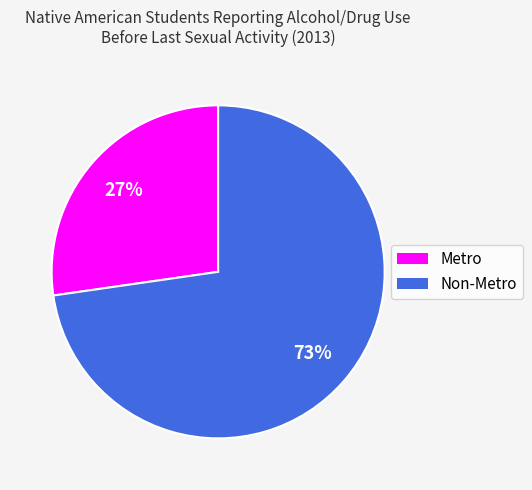

To the nearest percent, what is the combined percentage of Metro and Non-Metro?

100%